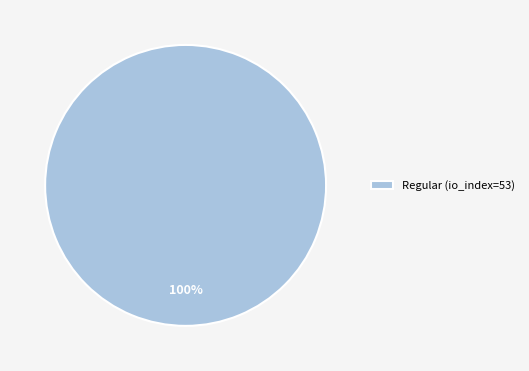

Count the number of slices in the pie.

1